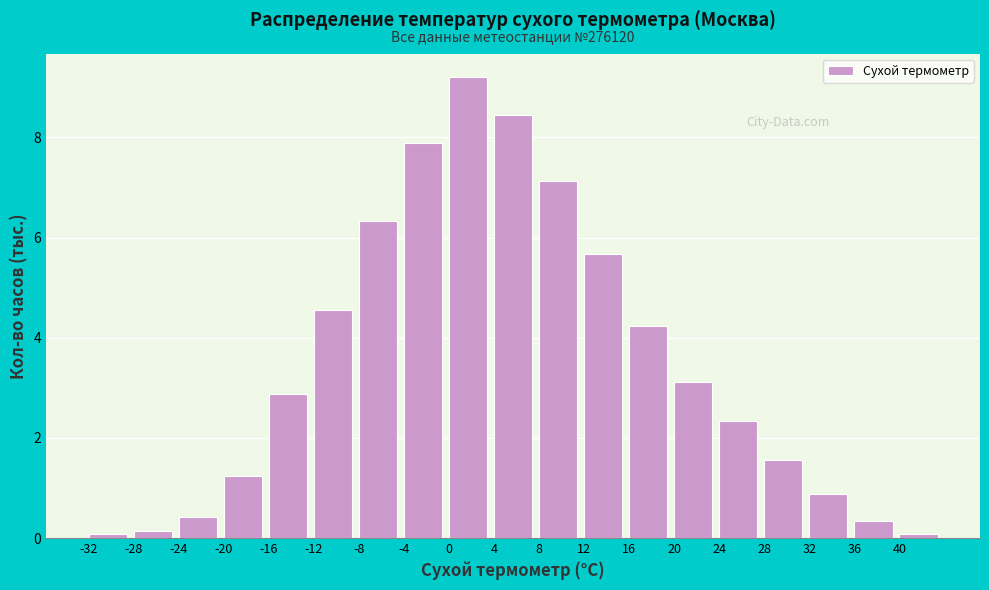

What is the change in value from 20 to 36?

-2.8